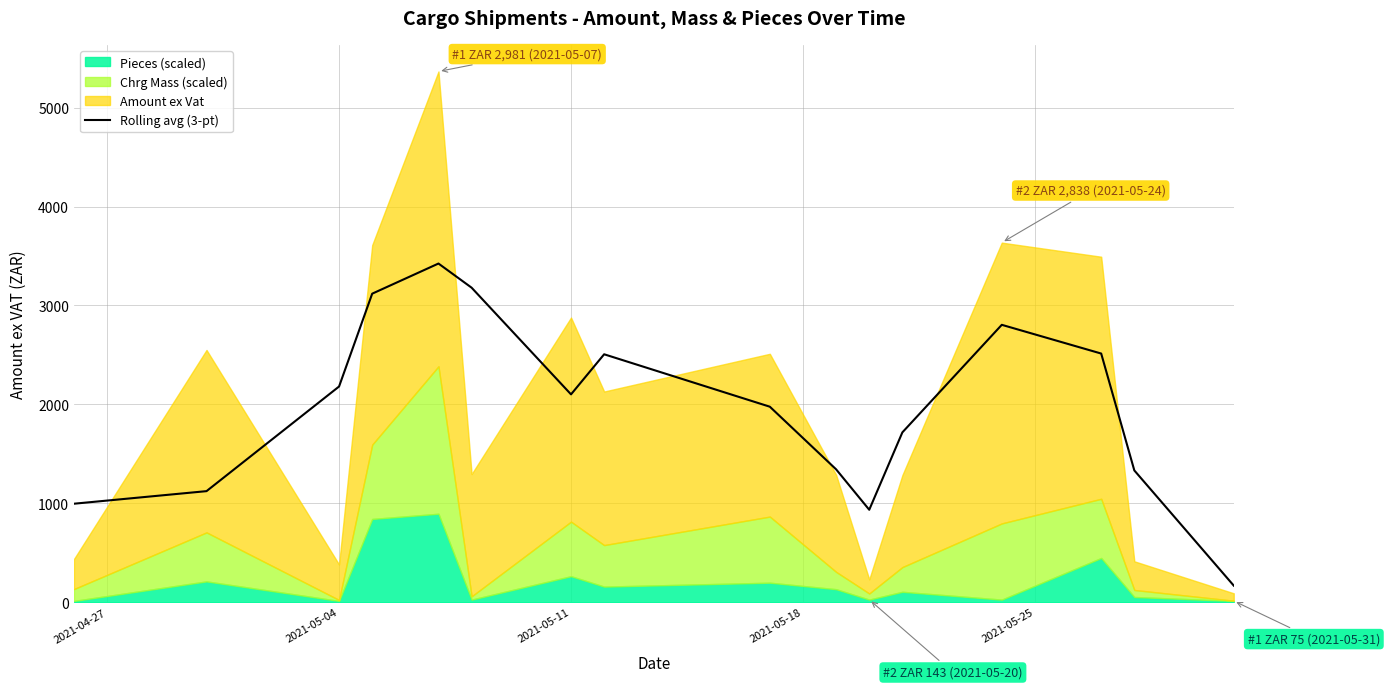

What is the highest value of the Rolling avg (3-pt) series?

3423.5